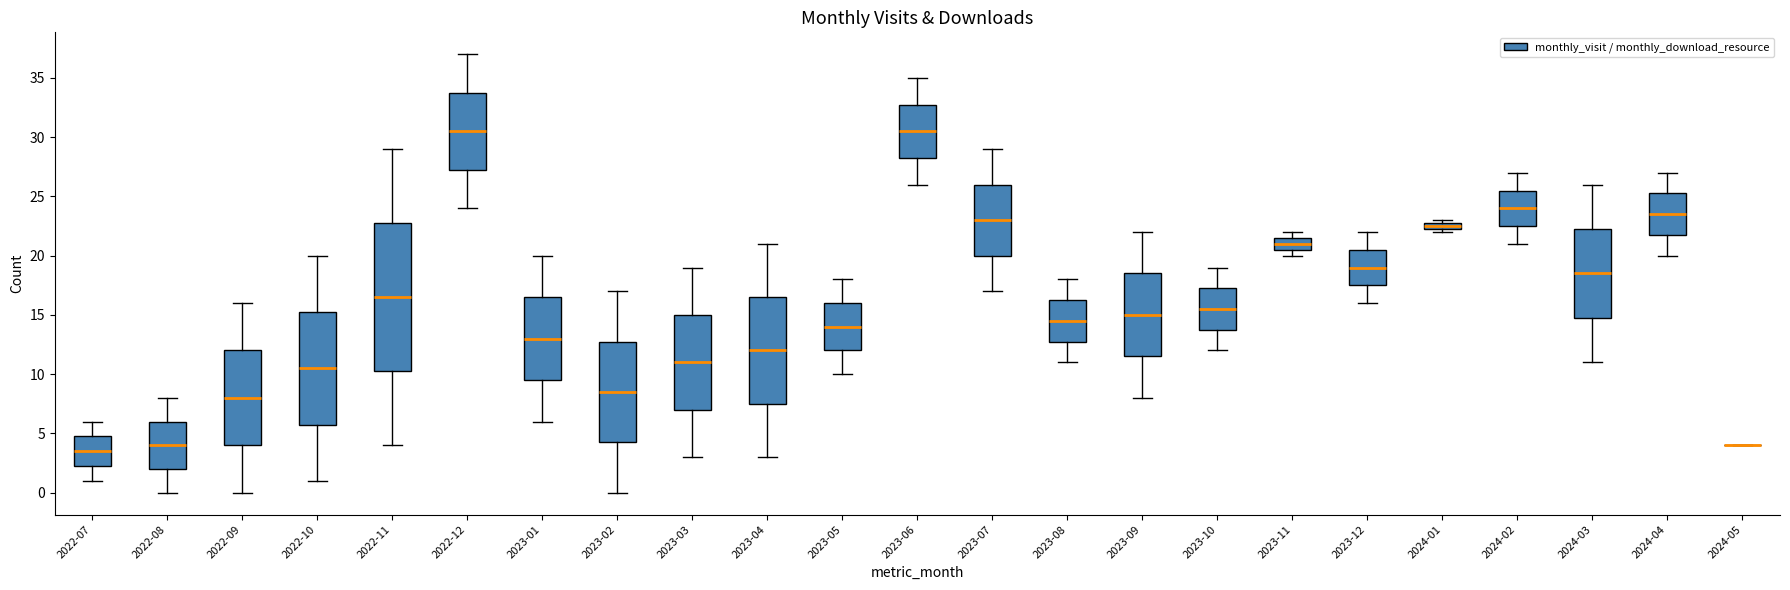

Where does the upper whisker of the box for 2023-12 end on the y-axis? The values are not printed on the chart, so give them approximately, as read against the axis.

22.0